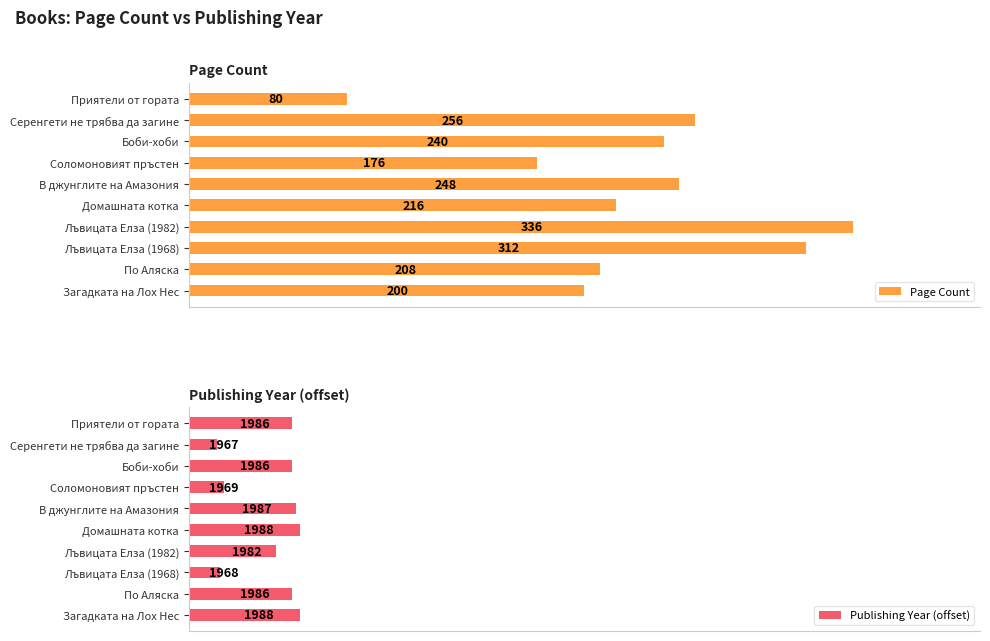

How many values in the Publishing Year (offset) series exceed 52?

3